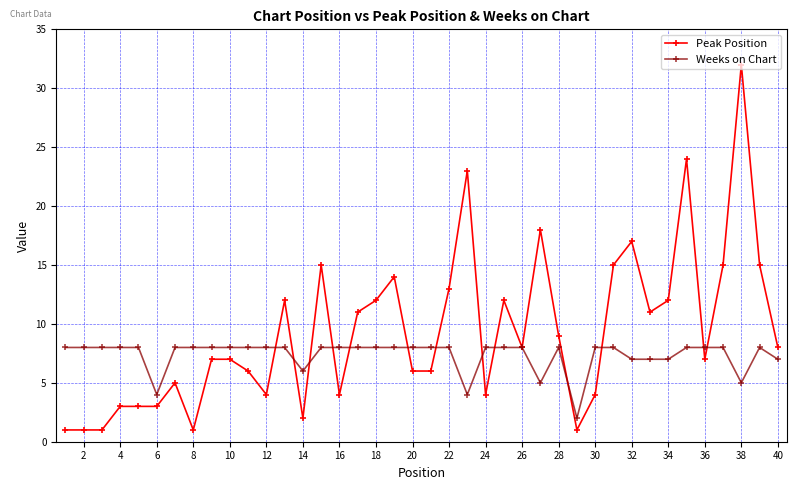

Count the number of categories in the chart.

40